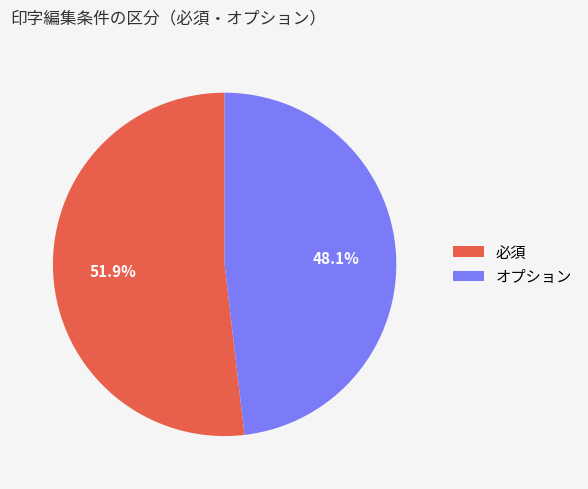

What percentage do 必須 and オプション together represent?

100.0%